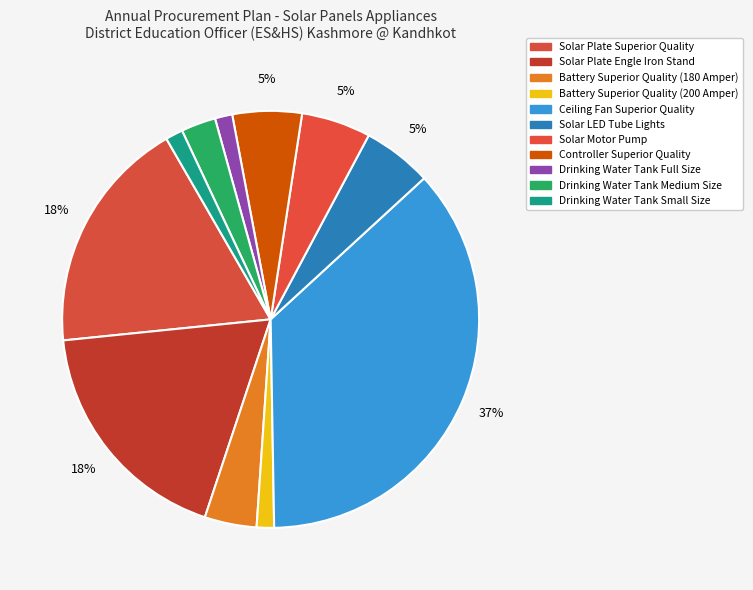

Does any single category account for the majority?

No